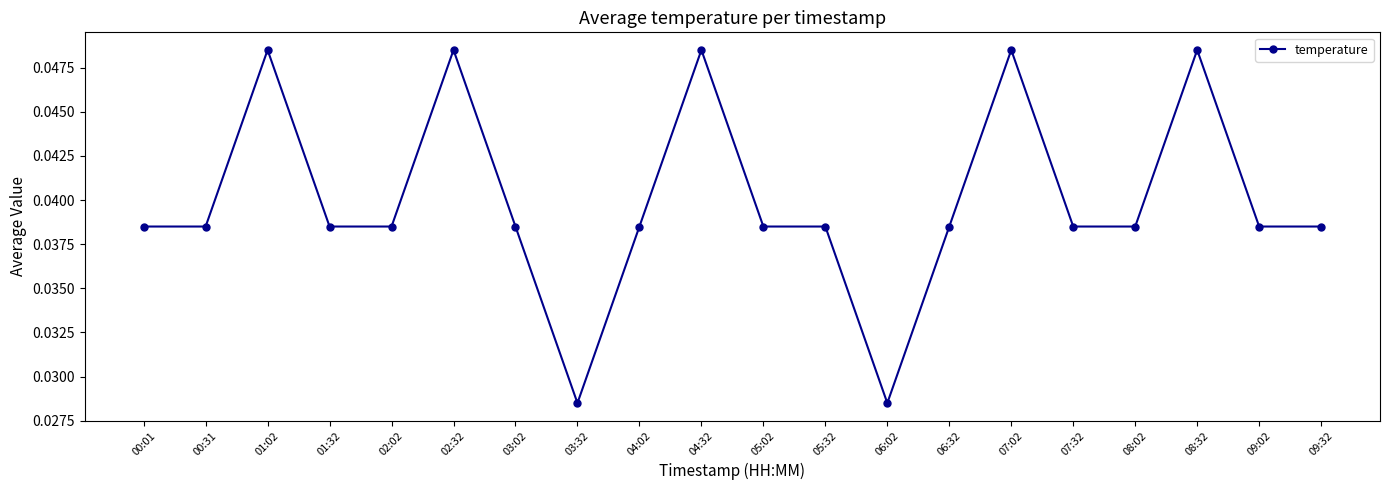

What is the sum of all values?

0.8